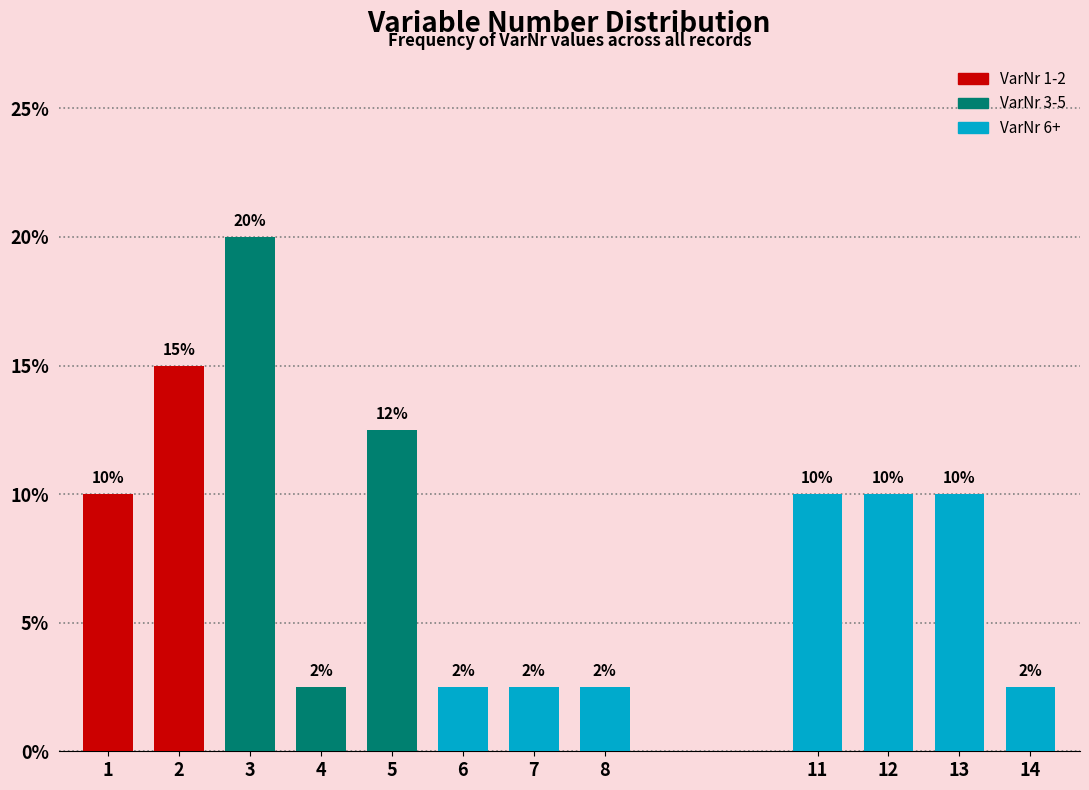

What is the change in value from 3 to 11?

-10.0